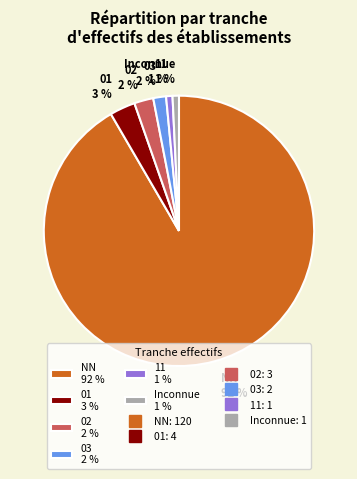

What percentage is the 11 1 % slice, to the nearest percent?

1%